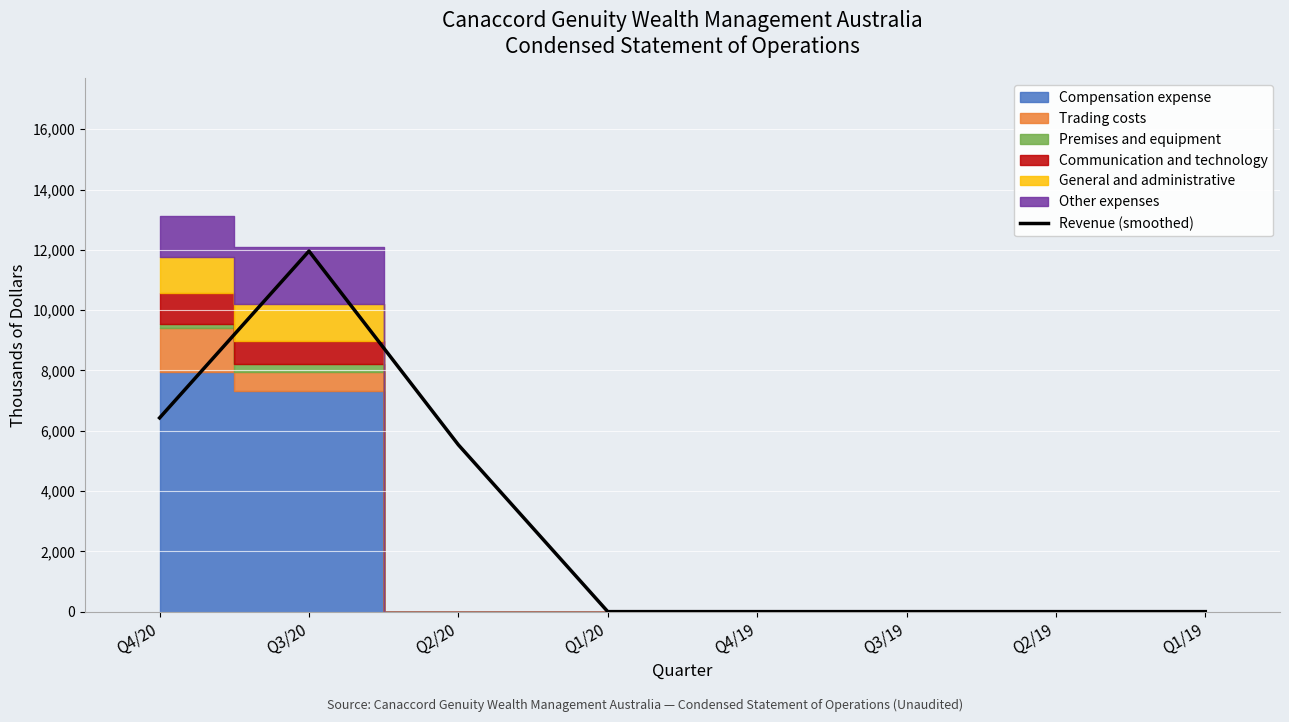

Count the number of values greater than 0.

3